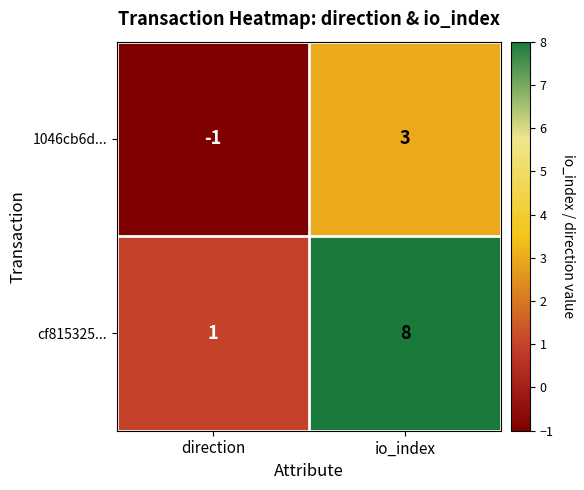

What is the difference between the maximum and minimum values in the 1046cb6d... series?

4